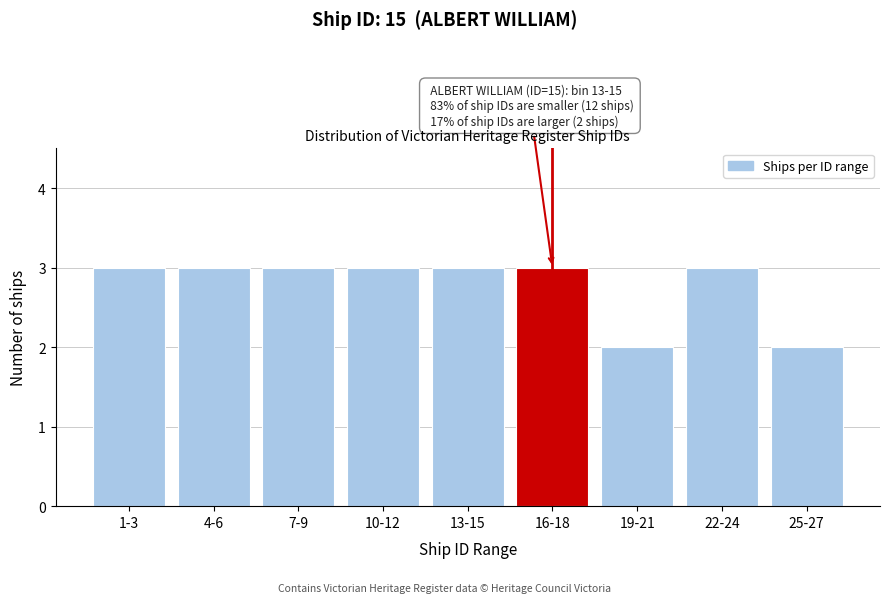

Reading right to left, list all the values displayed in this chart.

2	3	2	3	3	3	3	3	3